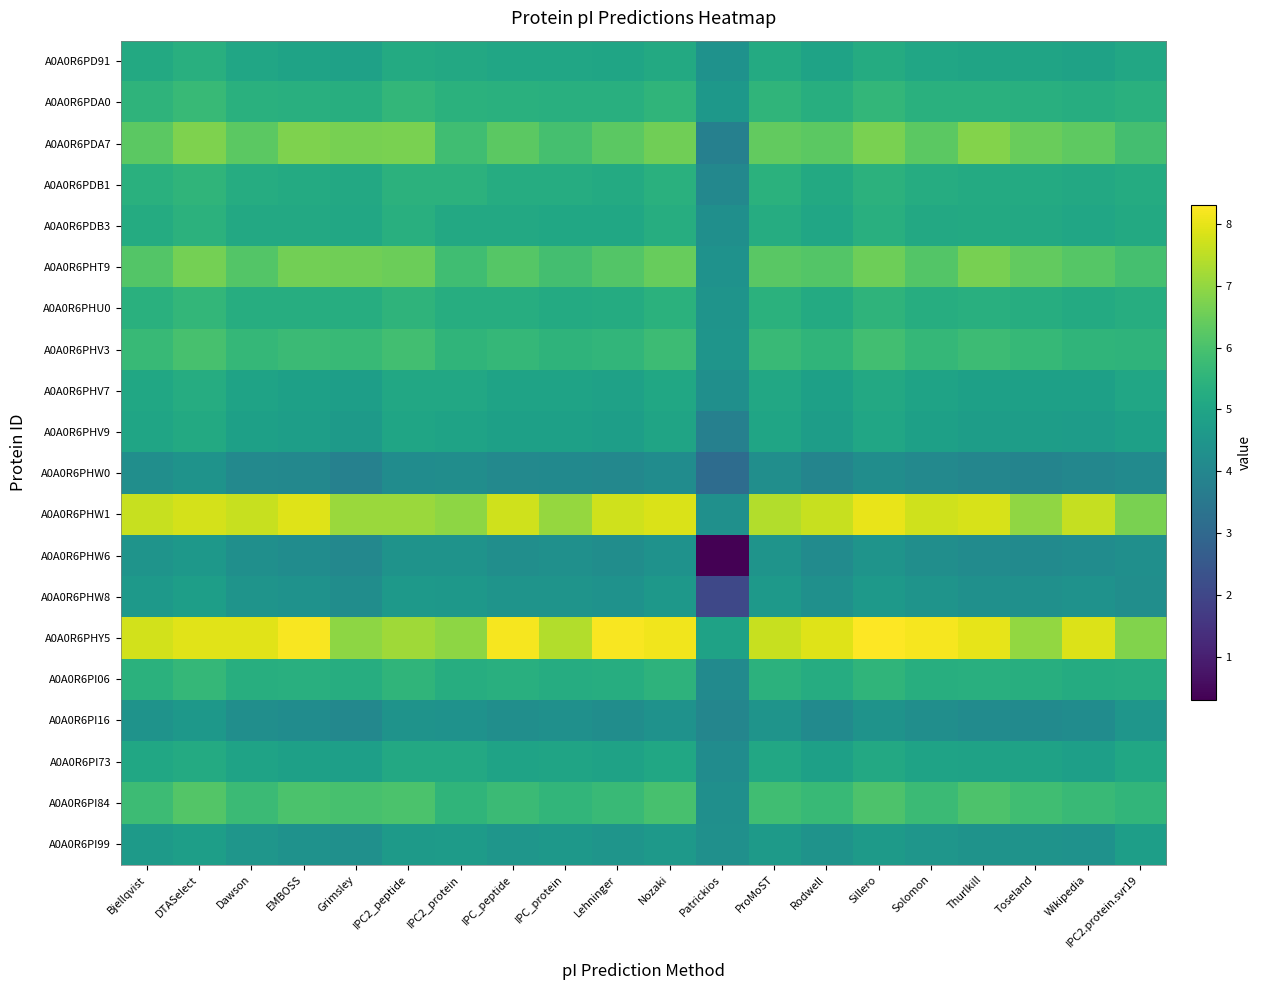

At which category is the sum across all series the highest?

DTASelect